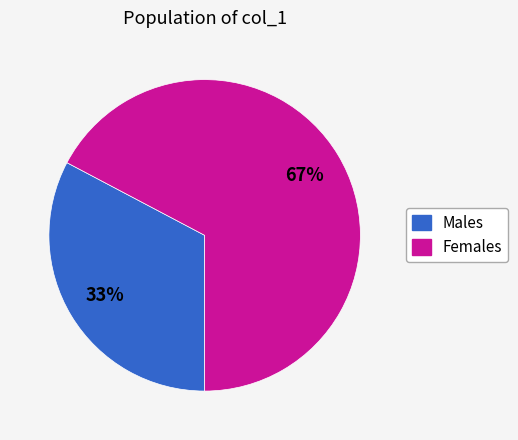

To the nearest percent, what is the average slice percentage?

50%